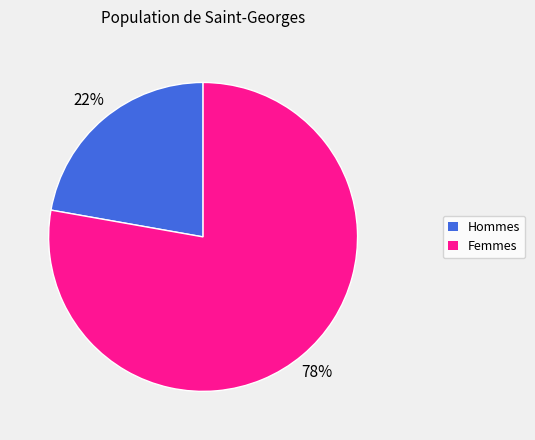

How many slices are in this pie chart?

2